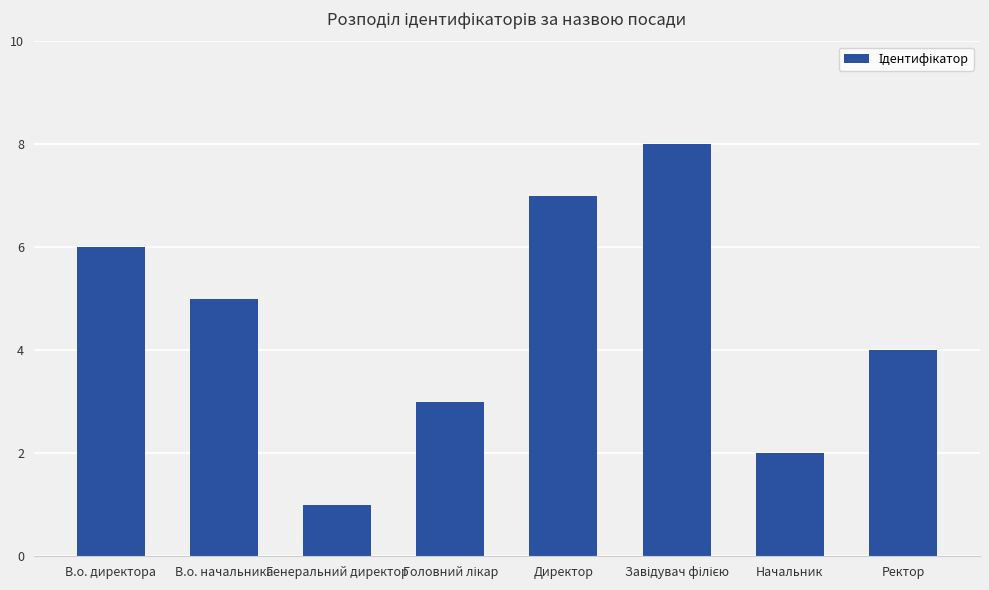

What value does the data have at Директор?

7